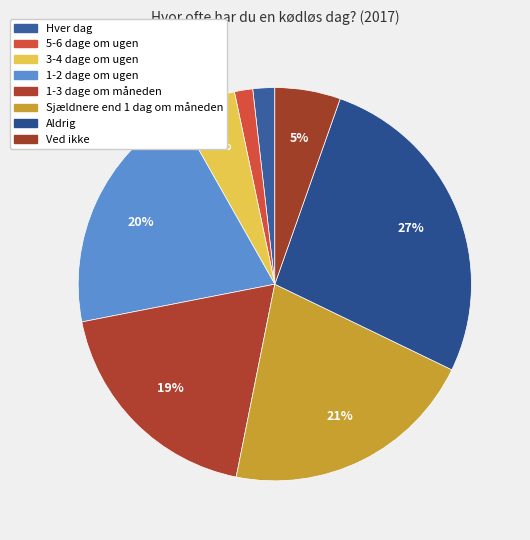

Is there a majority slice in this chart?

No